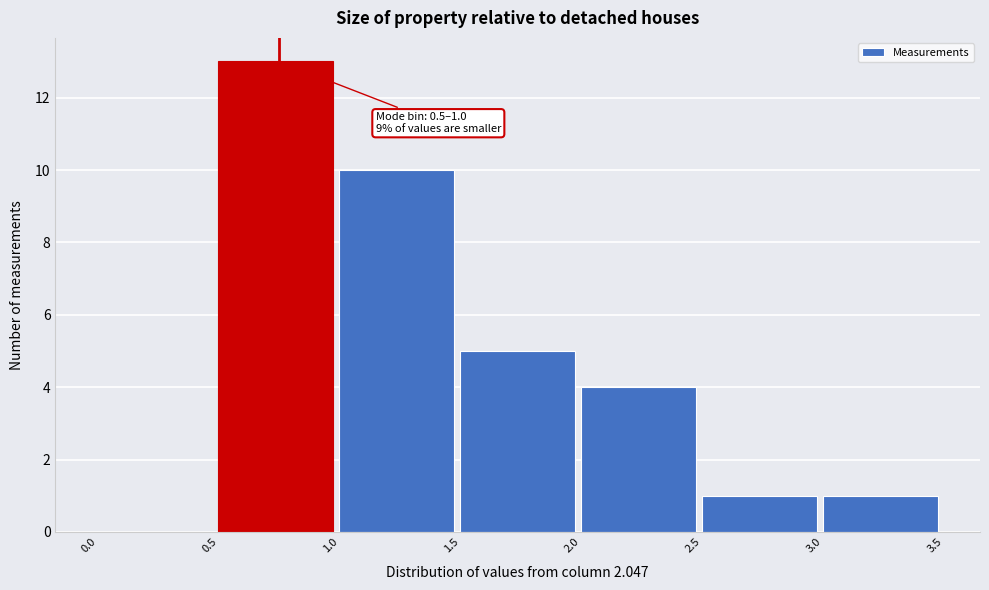

Over which range of the x-axis is the bar tallest?

0.5 to 1.0